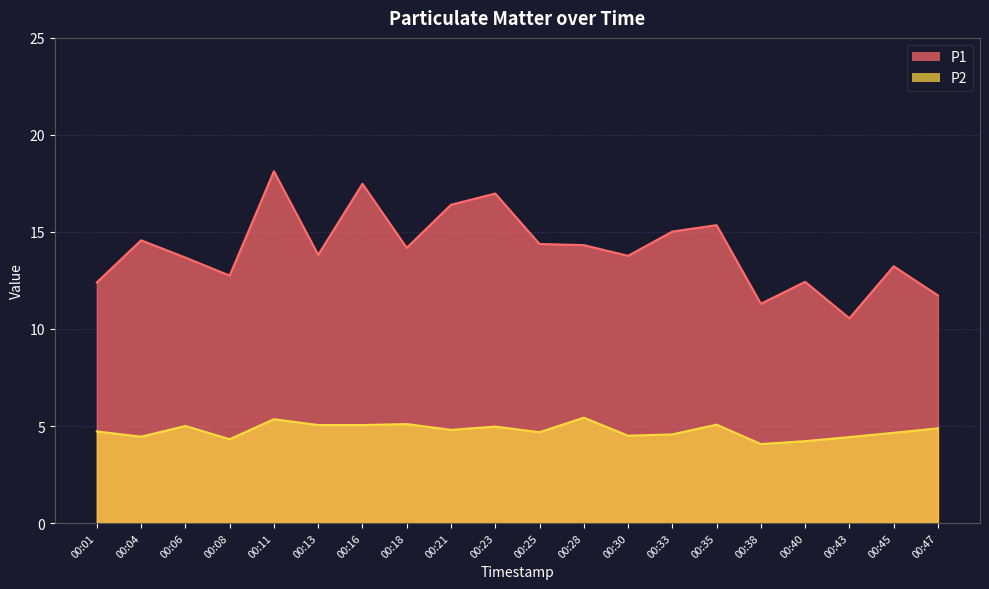

True or false: P2 has more than 1 interior local peaks.

True